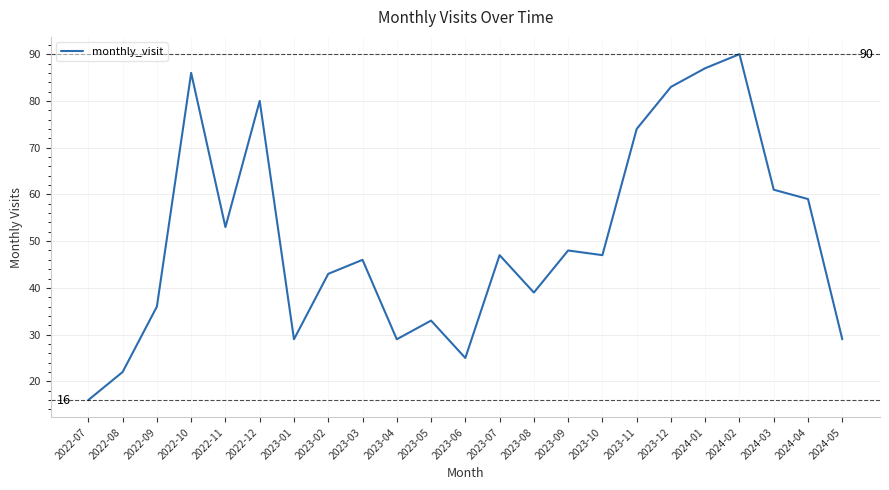

Does the chart have visible grid lines?

Yes